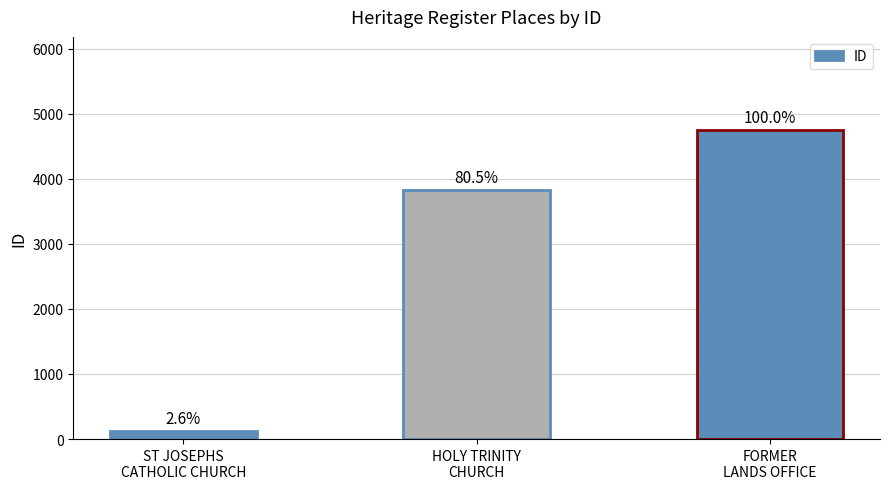

Does the chart contain any negative values?

No